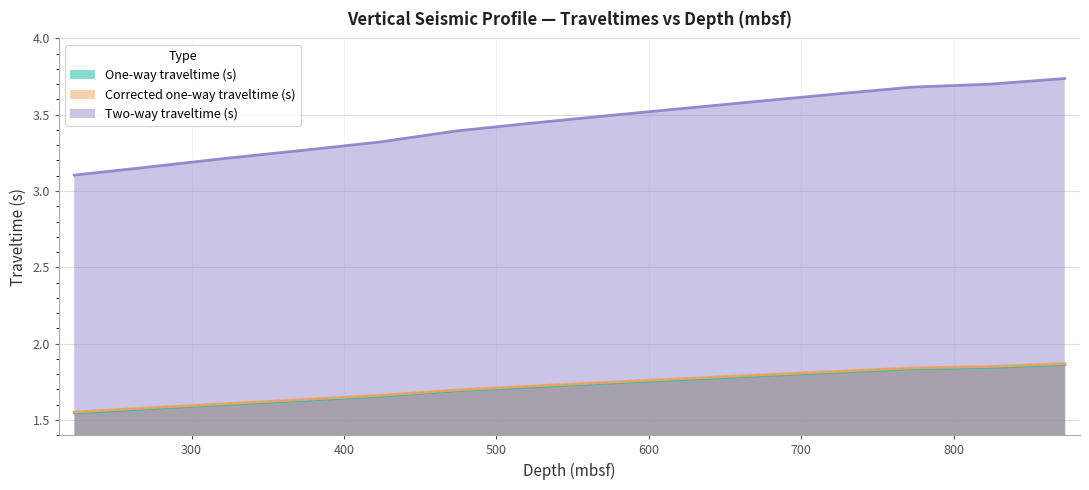

At 523.3, list the series in order from smallest to largest.

One-way traveltime (s), Corrected one-way traveltime (s), Two-way traveltime (s)